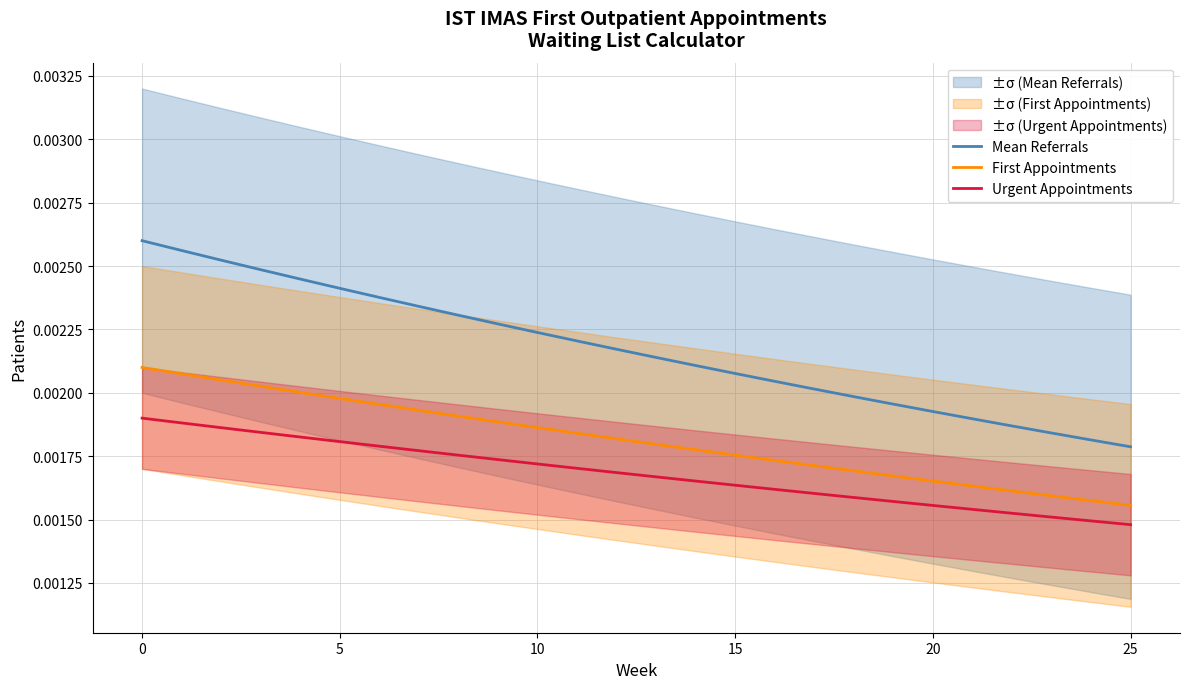

What is the label of the 7th point from the right?

19